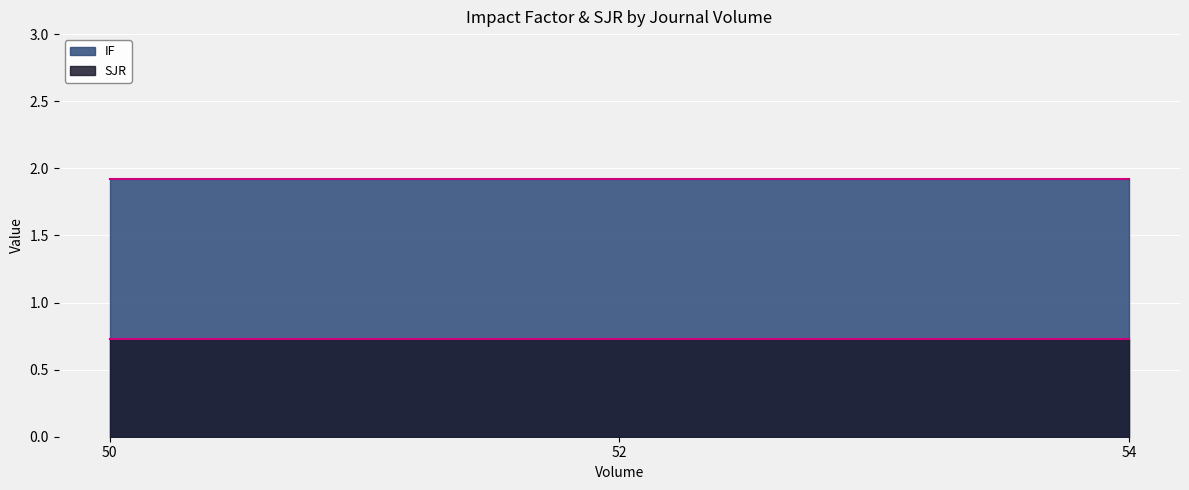

Which category has the highest value in the SJR series?

54